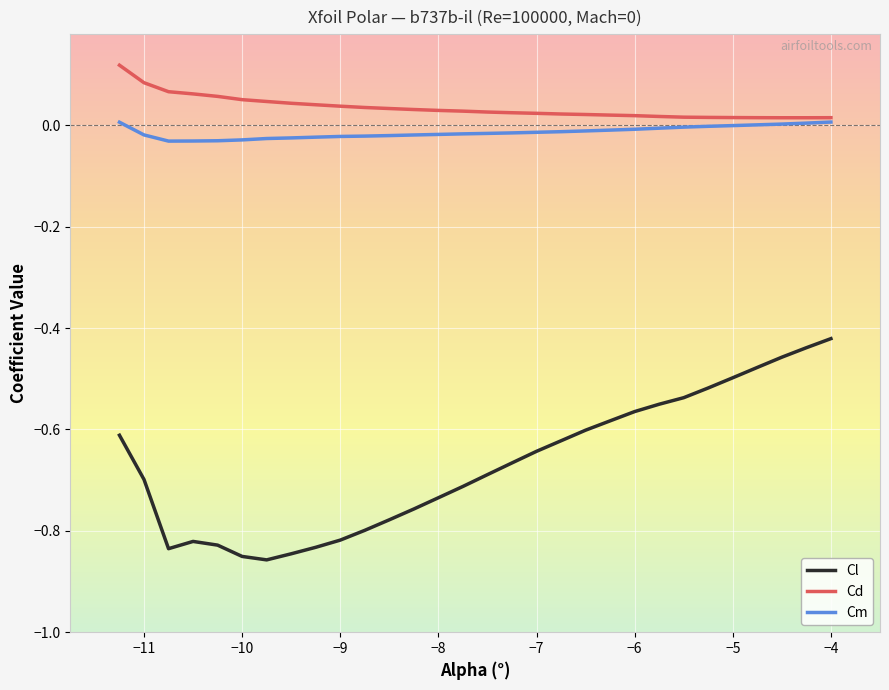

True or false: Cd and Cl intersect in this chart.

False